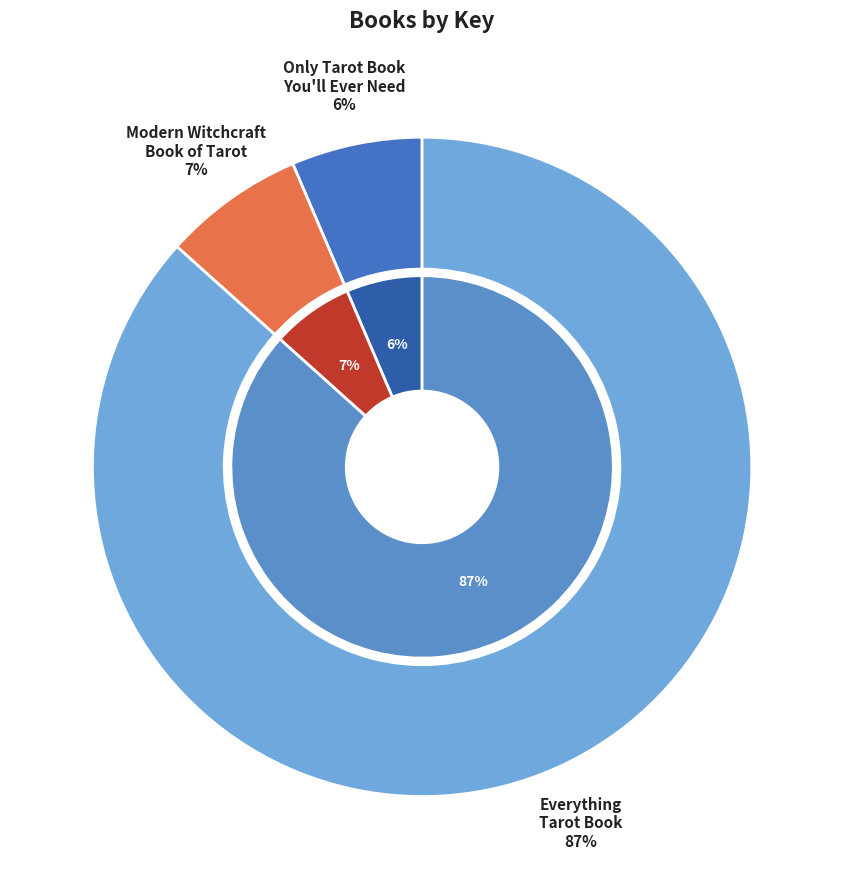

What percentage is the Only Tarot Book You'll Ever Need slice, to the nearest percent?

6%